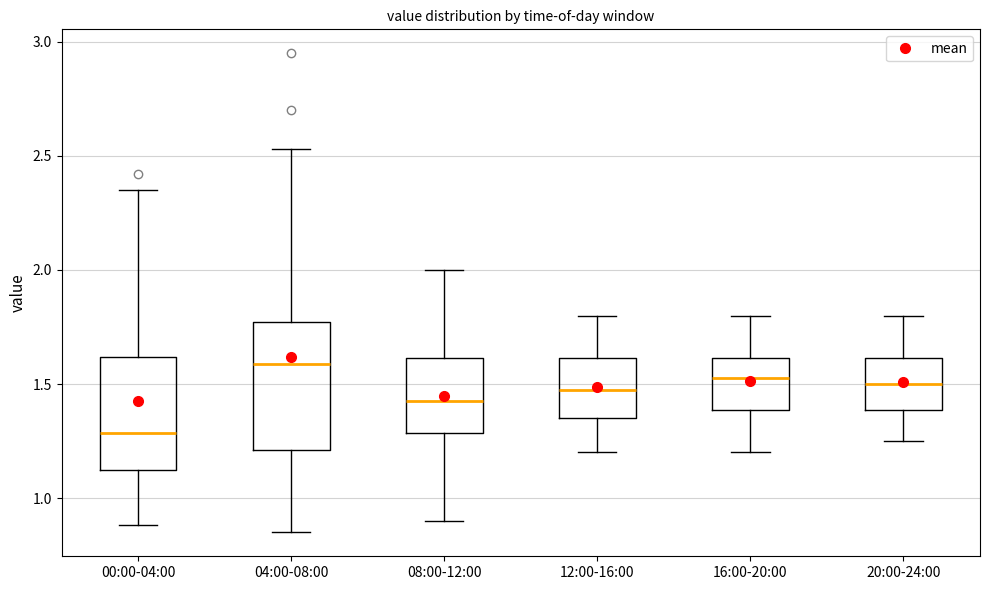

Comparing the boxes themselves (not the whiskers), which one is the tallest?

04:00-08:00